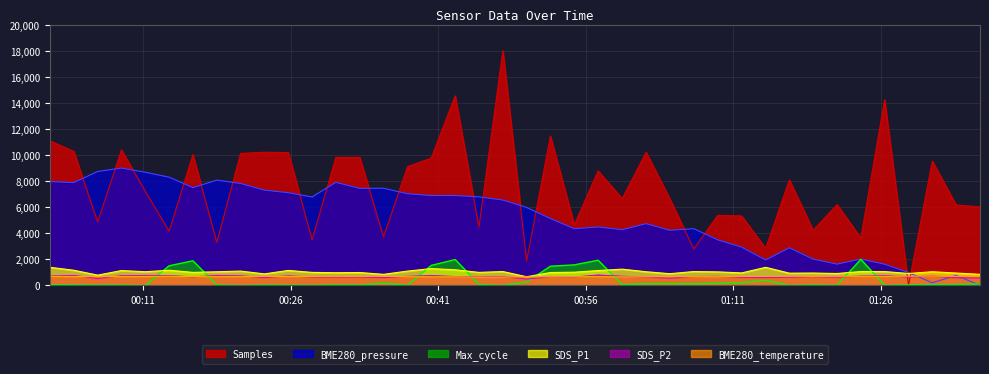

True or false: Max_cycle has more than 0 points higher than both neighbors.

True